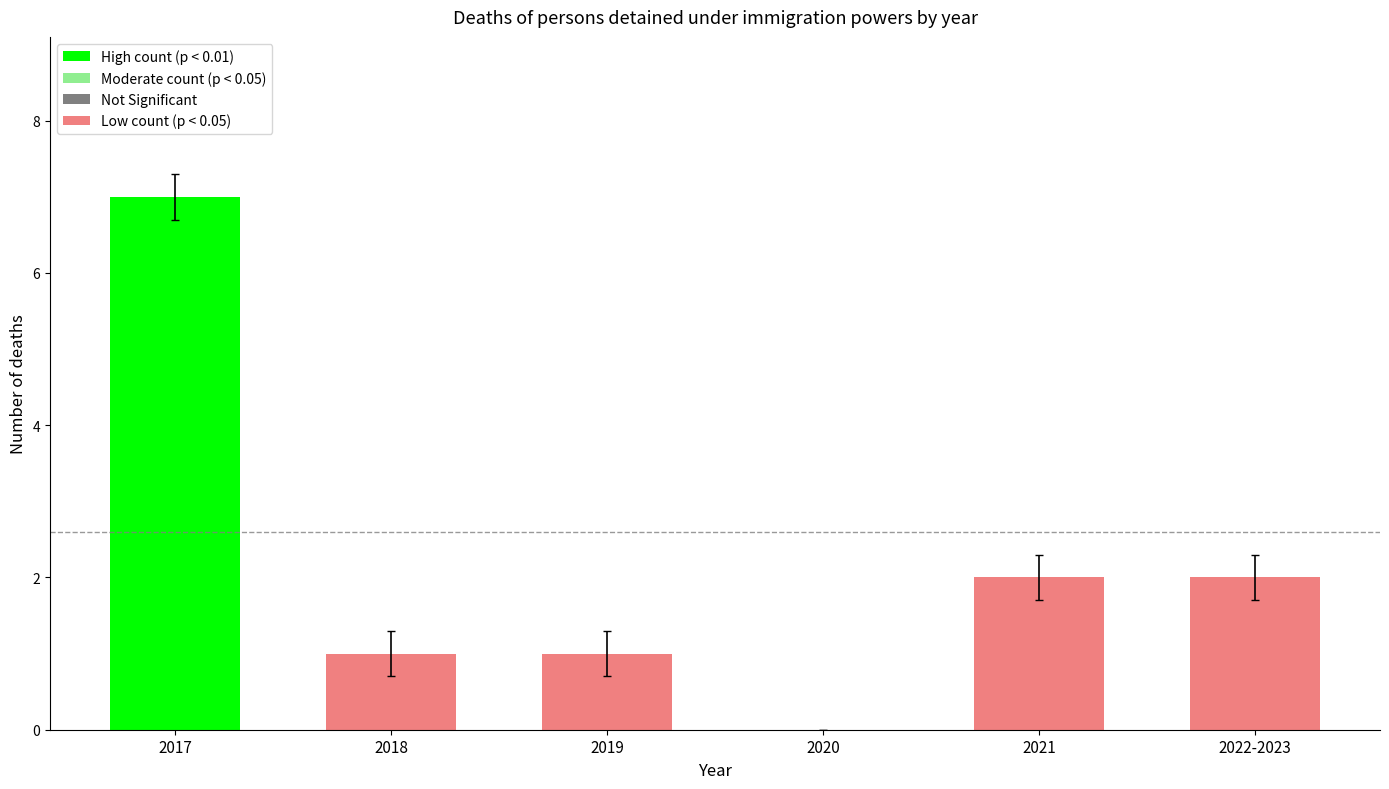

Is it true that the value at 2019 is 2?

False